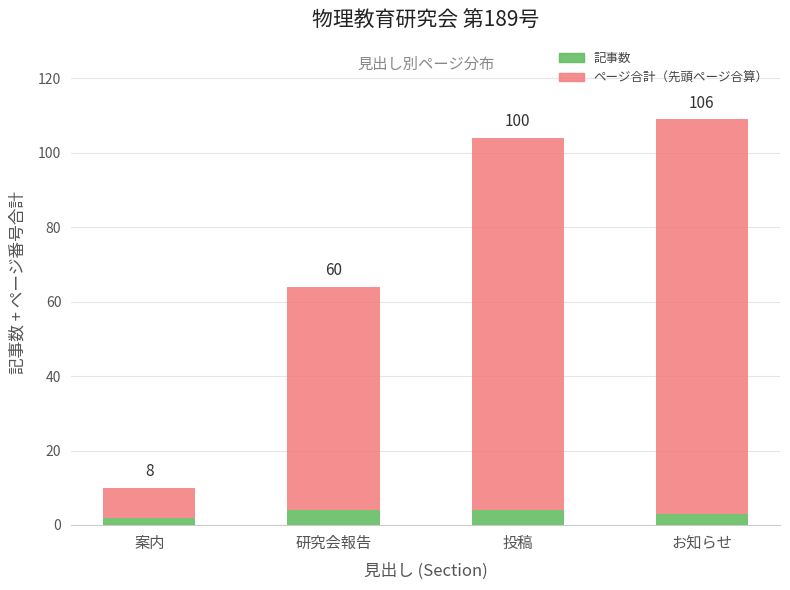

How many bars are there in total?

4